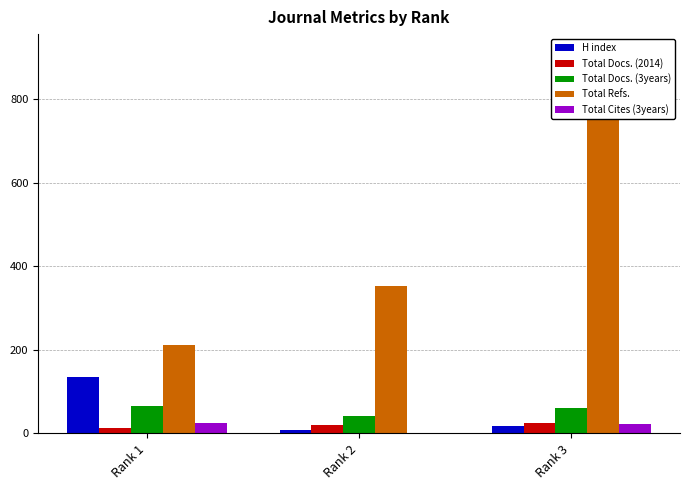

Where does the H index series first go above 17?

Rank 1